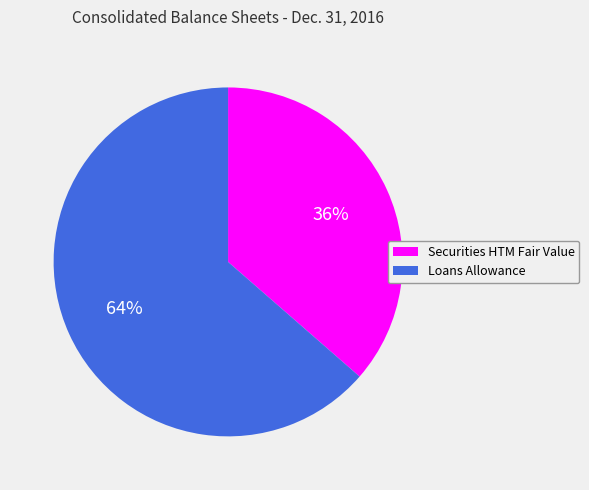

Count the number of slices in the pie.

2